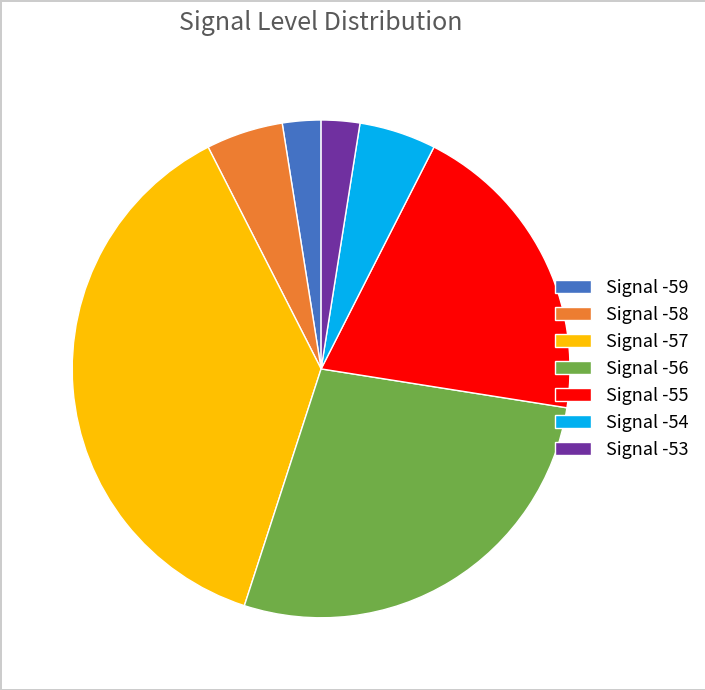

Between Signal -53 and Signal -54, which is larger?

Signal -54